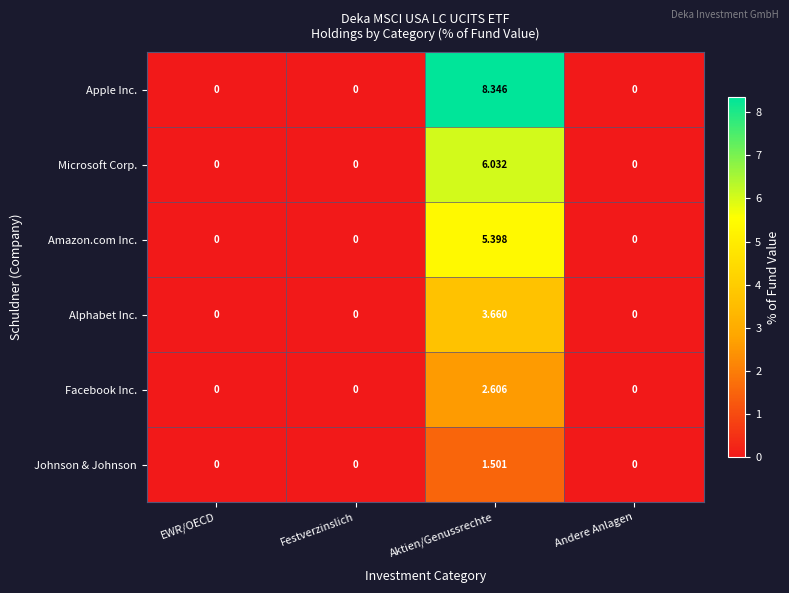

Which series has the widest spread of values?

Apple Inc.